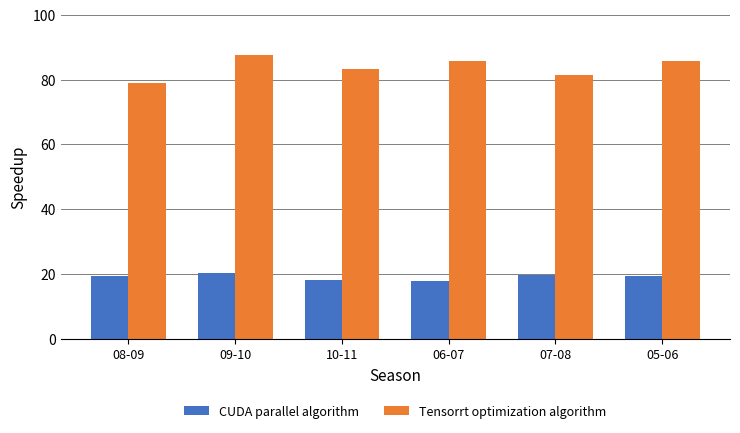

What position from the right is 09-10?

5